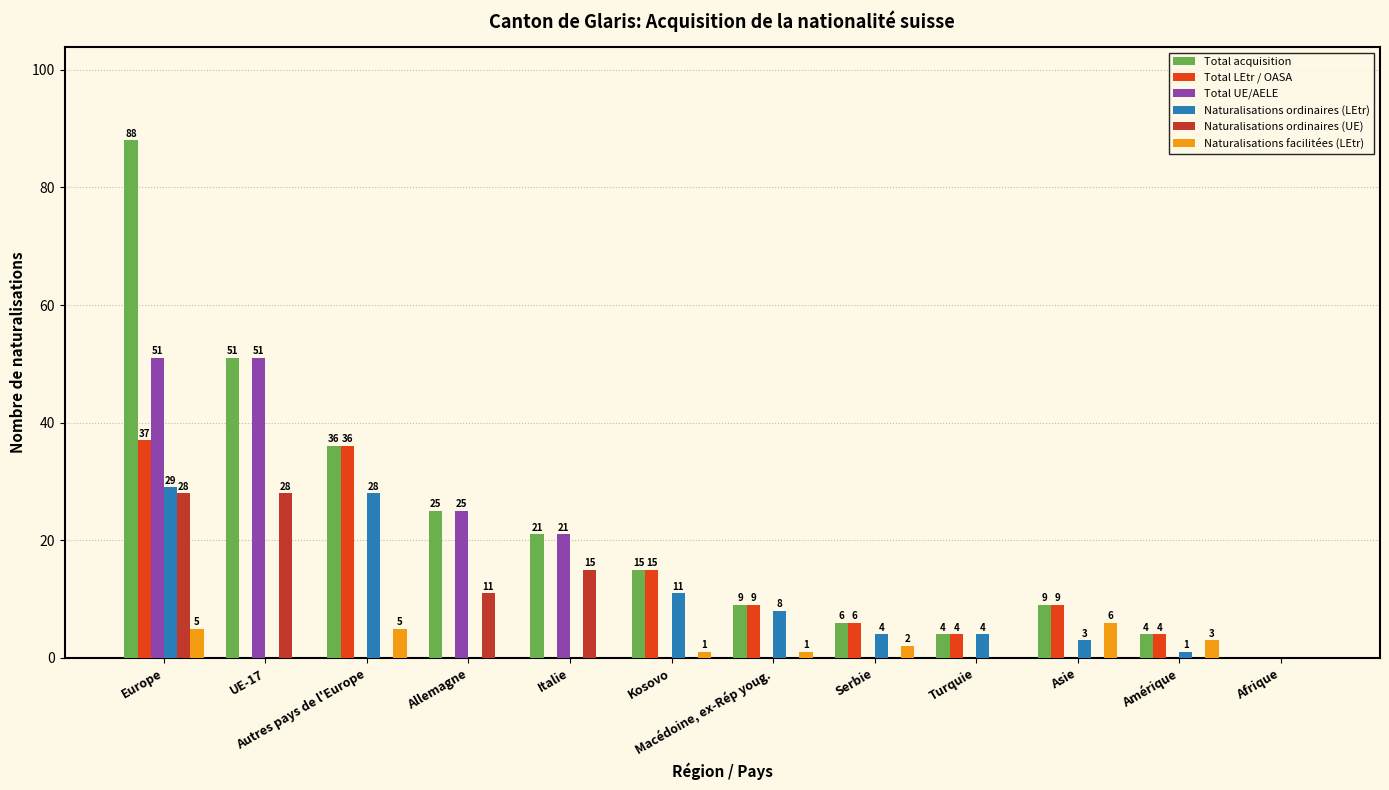

Where does the Total acquisition series first go above 15?

Europe